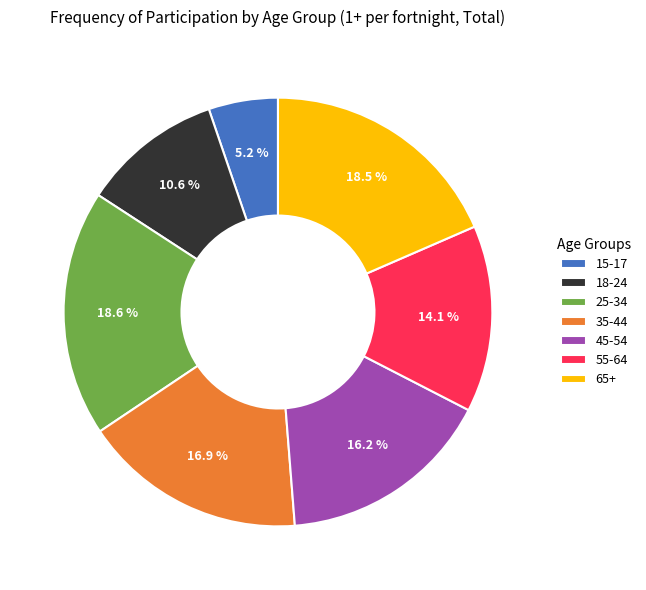

To the nearest percent, what is the difference between the 65+ and 45-54 slice percentages?

2%